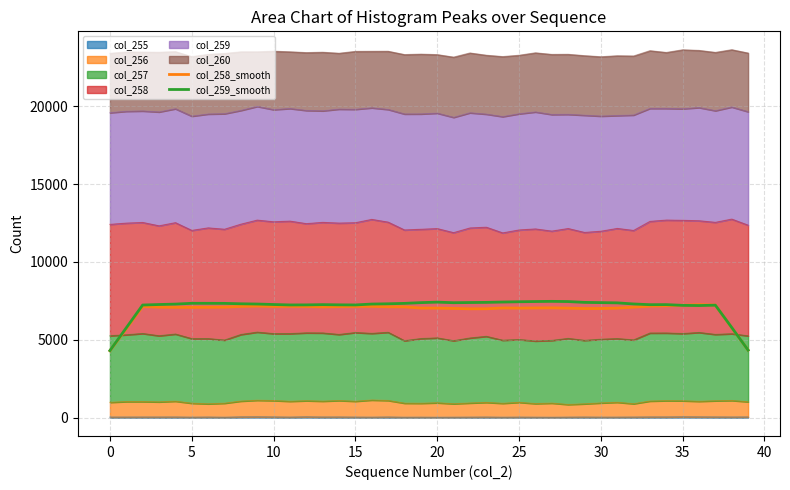

Which category has the highest value across all series?

27